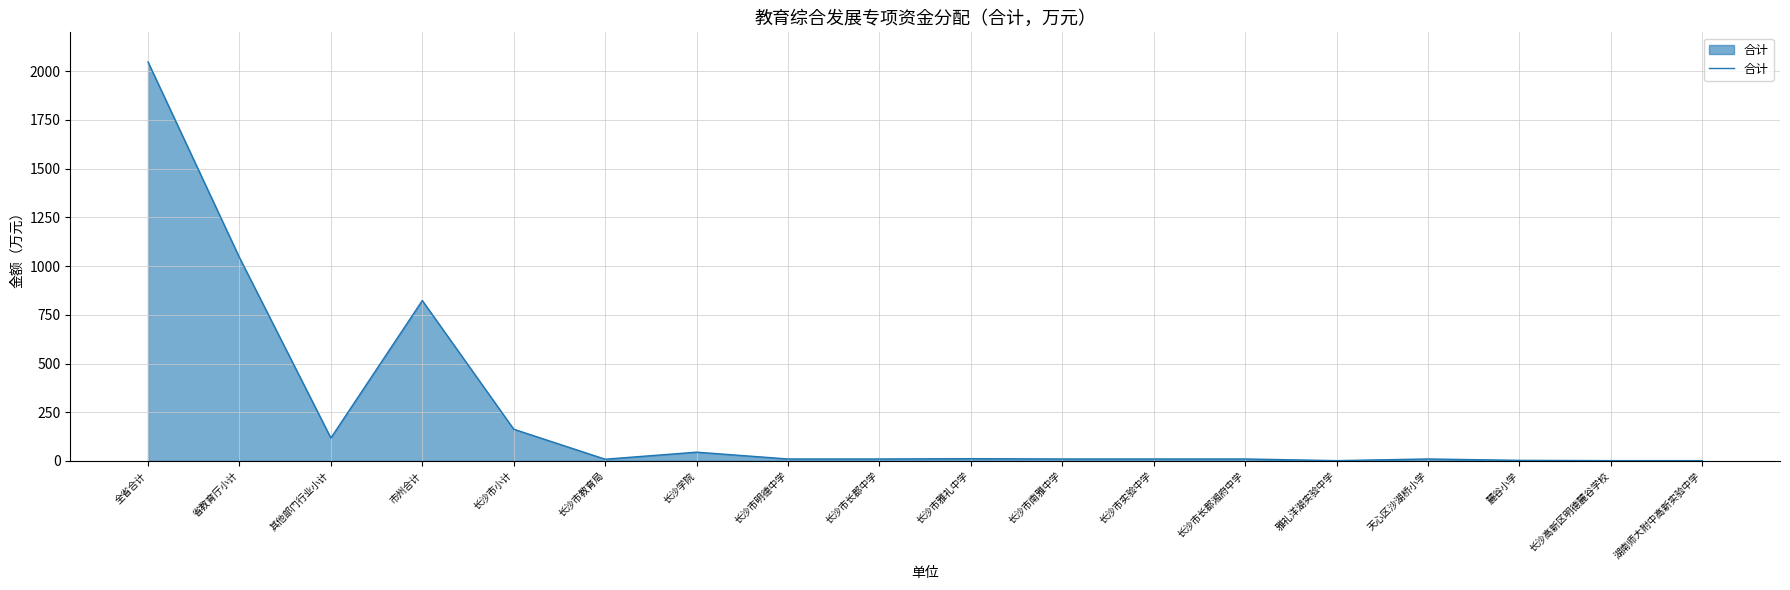

True or false: the data shows 10.0 at 天心区沙湖桥小学.

True